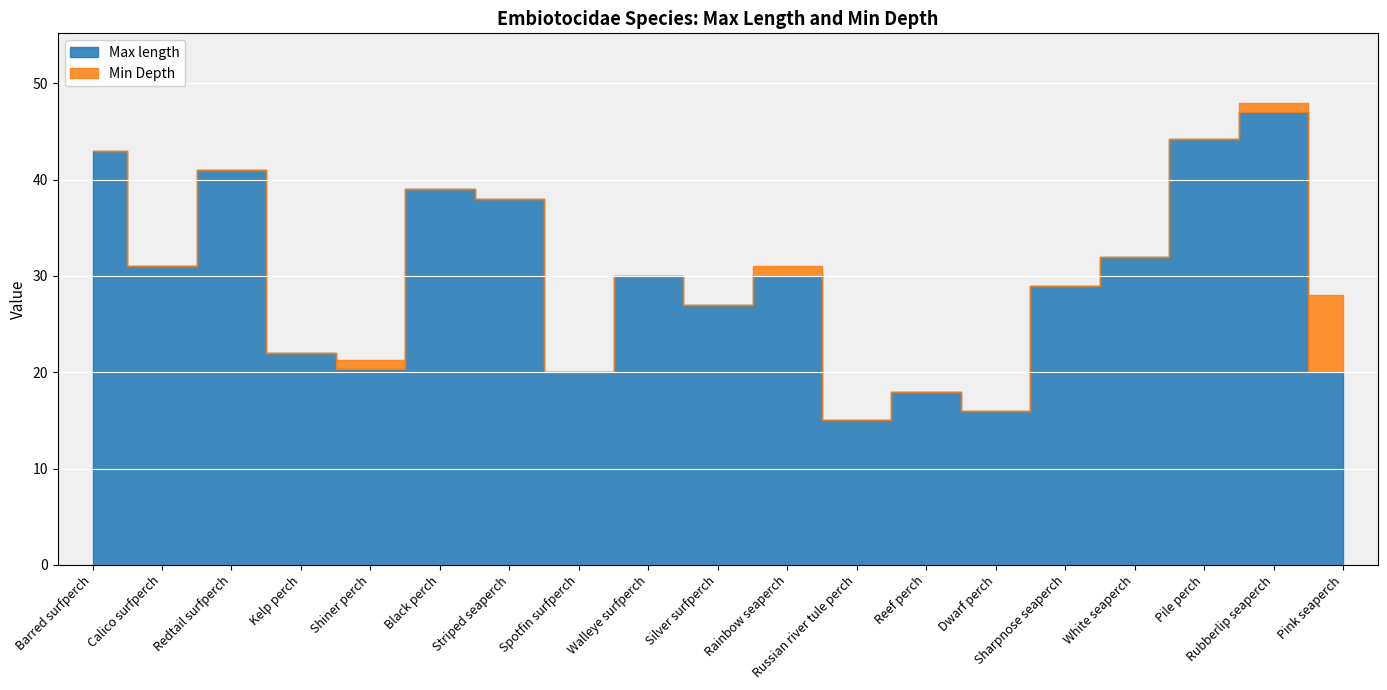

What is the difference between the values at Redtail surfperch and Kelp perch?

19.0